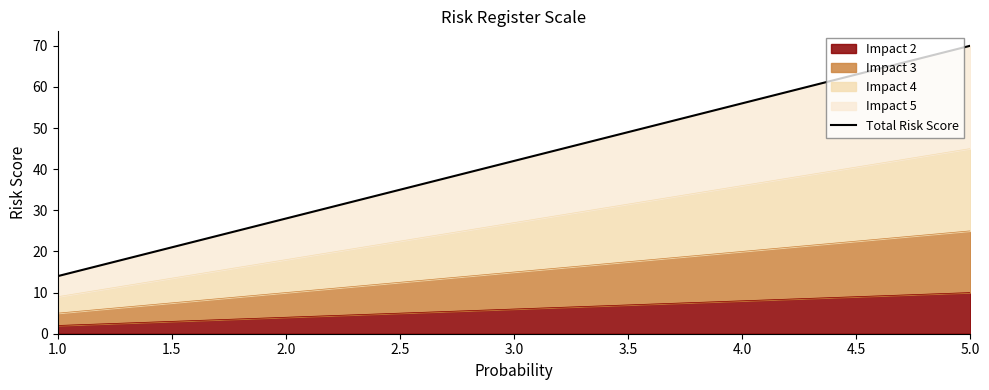

How many lines are shown in the chart?

1